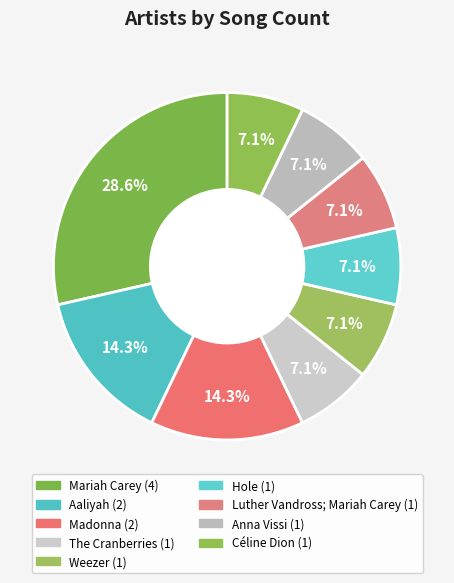

What percentage is NOT represented by Mariah Carey?

71.4%